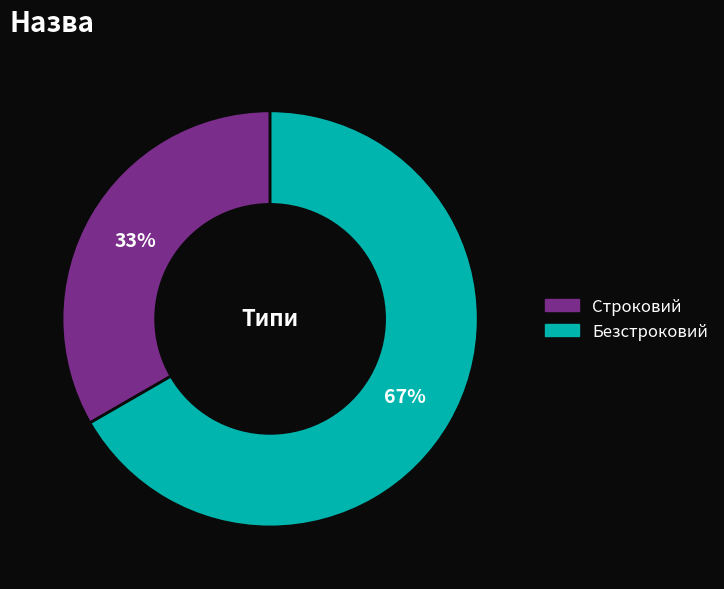

Count the number of slices in the pie.

2